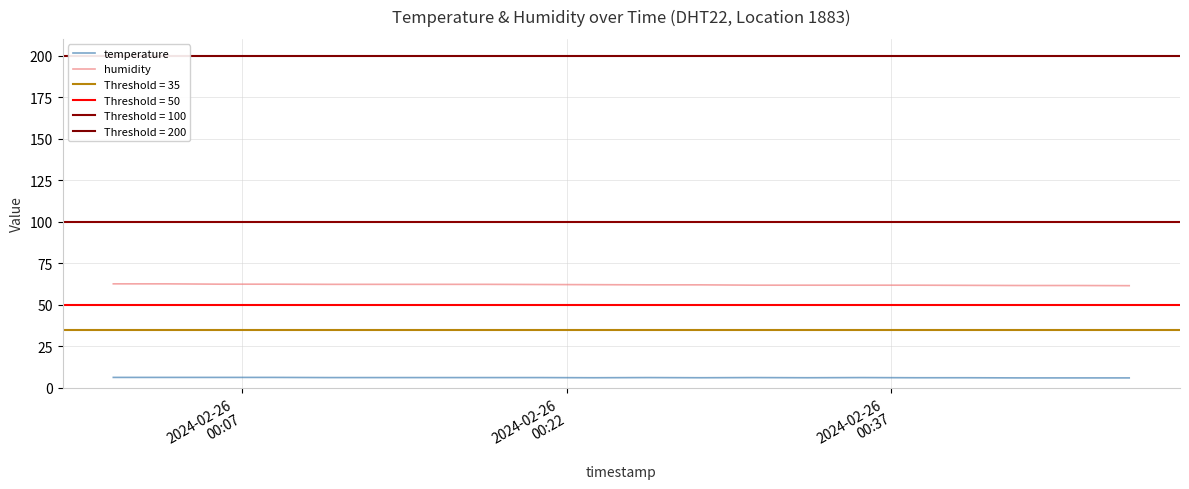

True or false: humidity and temperature intersect in this chart.

False